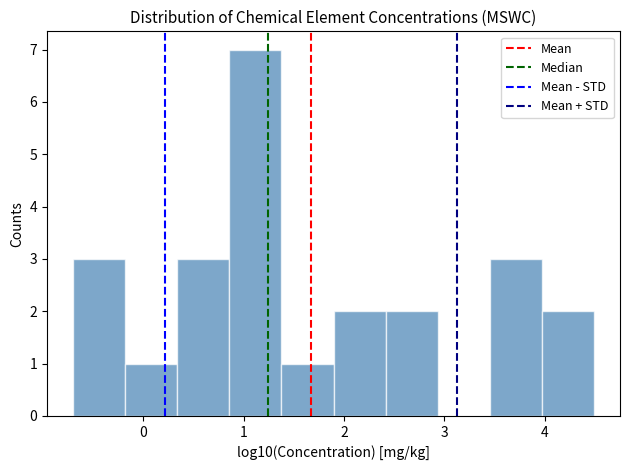

Reading left to right, list every bar in this chart as the range it spans on the x-axis followed by its height. Neither the bar edges nor the heights are printed on the chart, so give them approximately, as read against the axes.

-0.7 to -0.2: 3
-0.2 to 0.3: 1
0.3 to 0.9: 3
0.9 to 1.4: 7
1.4 to 1.9: 1
1.9 to 2.4: 2
2.4 to 2.9: 2
2.9 to 3.5: 0
3.5 to 4.0: 3
4.0 to 4.5: 2